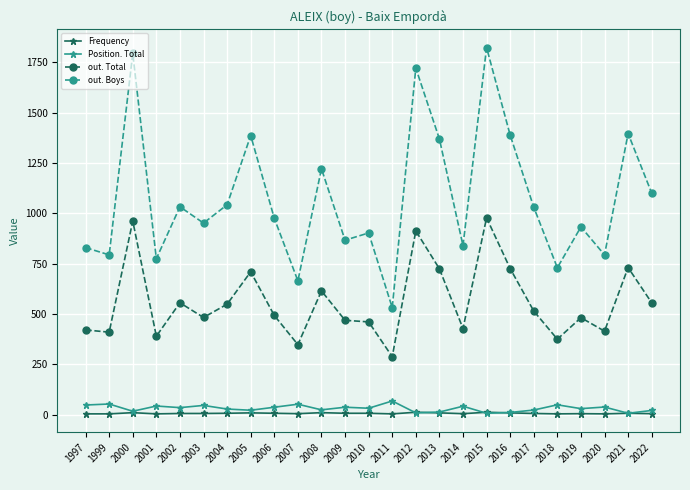

At how many categories does at least one series exceed 650?

24